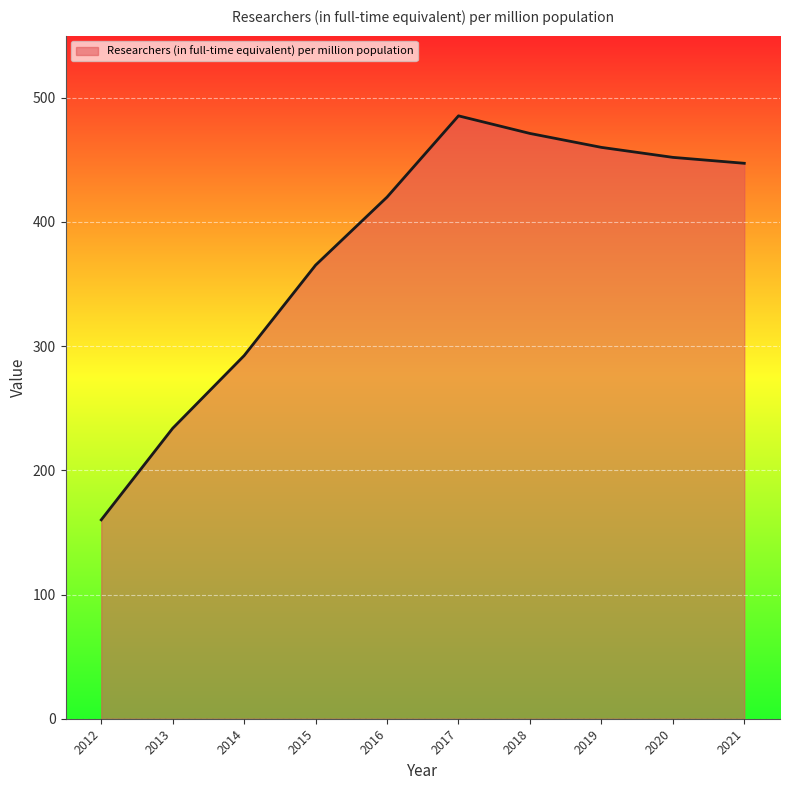

Reading left to right, extract all data points from this chart.

160.1	233.9	292.4	365.2	420.0	485.4	471.3	460.0	452.0	447.2